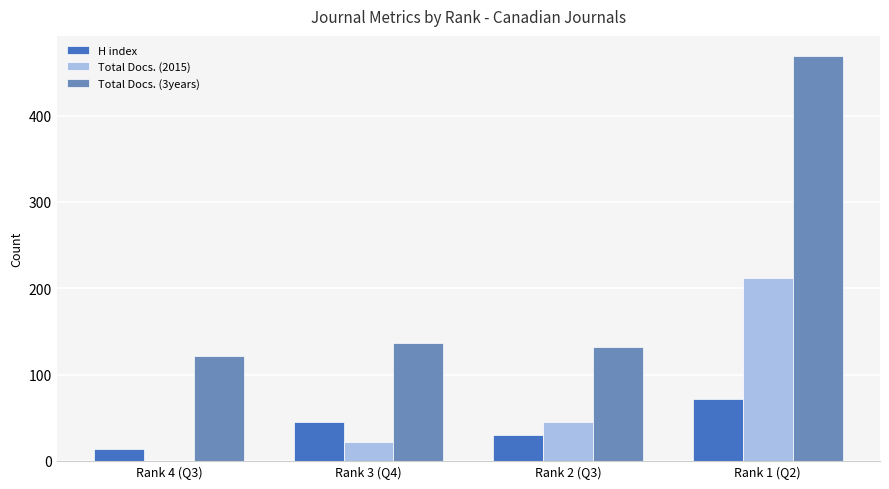

Reading left to right, extract all data points from this chart.

H index: Rank 4 (Q3)=14	Rank 3 (Q4)=45	Rank 2 (Q3)=30	Rank 1 (Q2)=72
Total Docs. (2015): Rank 4 (Q3)=0	Rank 3 (Q4)=22	Rank 2 (Q3)=45	Rank 1 (Q2)=212
Total Docs. (3years): Rank 4 (Q3)=122	Rank 3 (Q4)=137	Rank 2 (Q3)=132	Rank 1 (Q2)=469